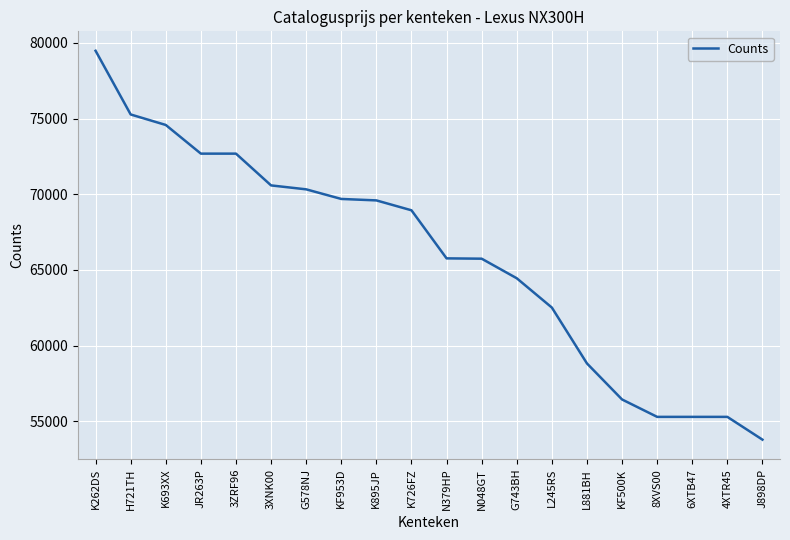

Is this an area chart (filled region under the line)?

No